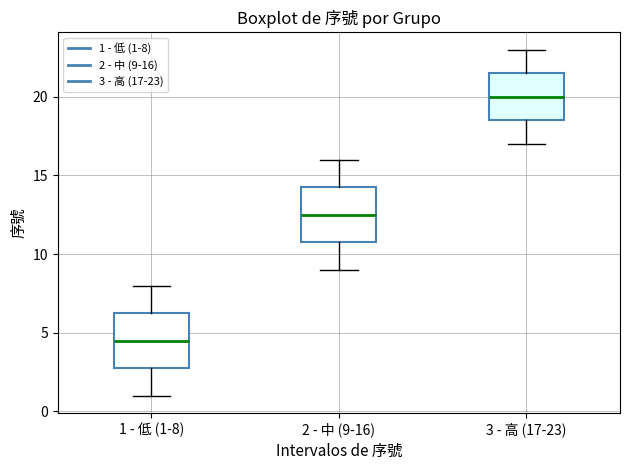

Reading left to right, read every box against the y-axis: the position of its median line, the range the box covers, and the ends of its whiskers. The values are not printed on the chart, so give them approximately, as read against the axis.

1 - 低 (1-8): median 4.5, box 3.0 to 6.5, whiskers 1.0 to 8.0
2 - 中 (9-16): median 12.5, box 11.0 to 14.5, whiskers 9.0 to 16.0
3 - 高 (17-23): median 20.0, box 18.5 to 21.5, whiskers 17.0 to 23.0